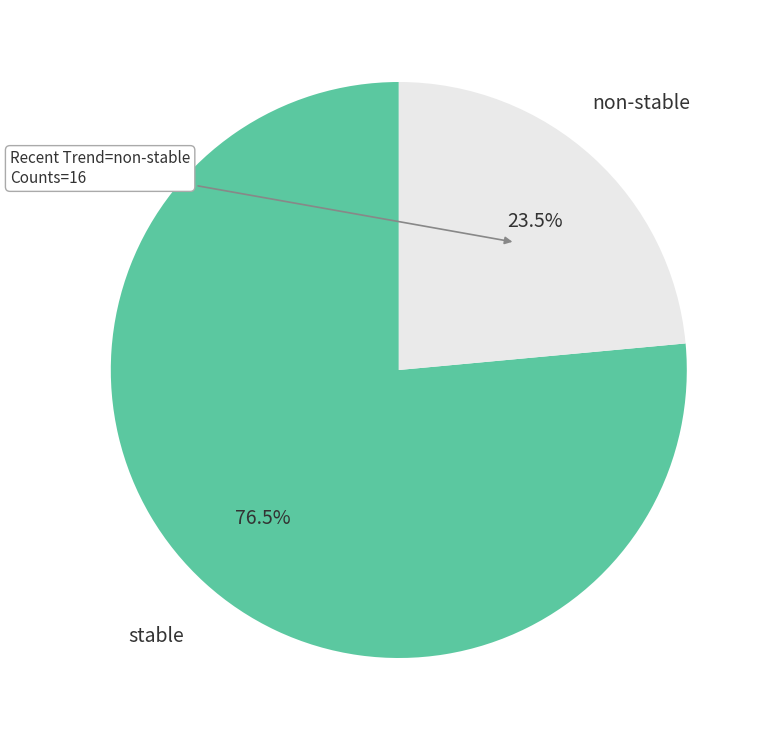

Which slice is the smallest?

non-stable